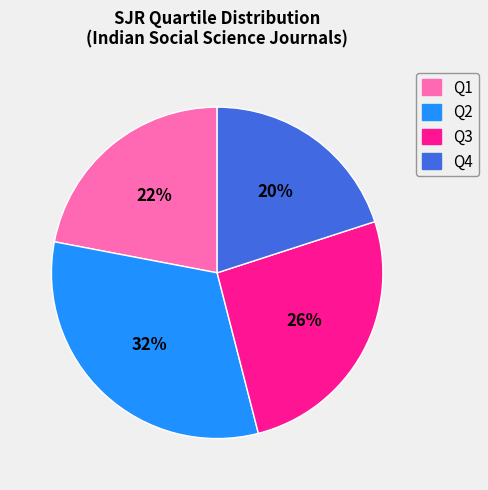

To the nearest percent, what portion does Q3 represent?

26%